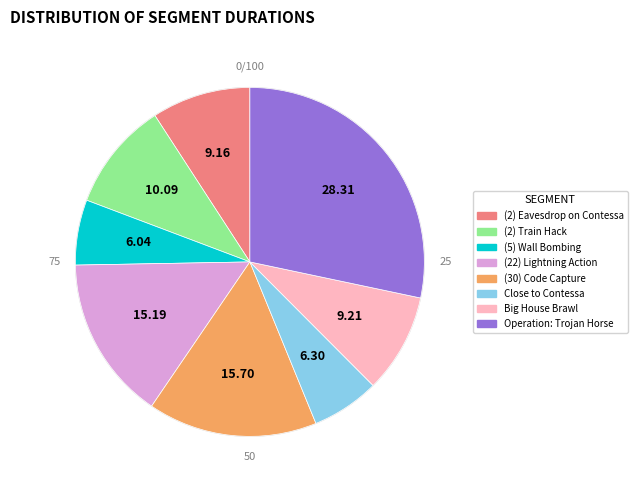

Does Close to Contessa represent more than half of the total?

No